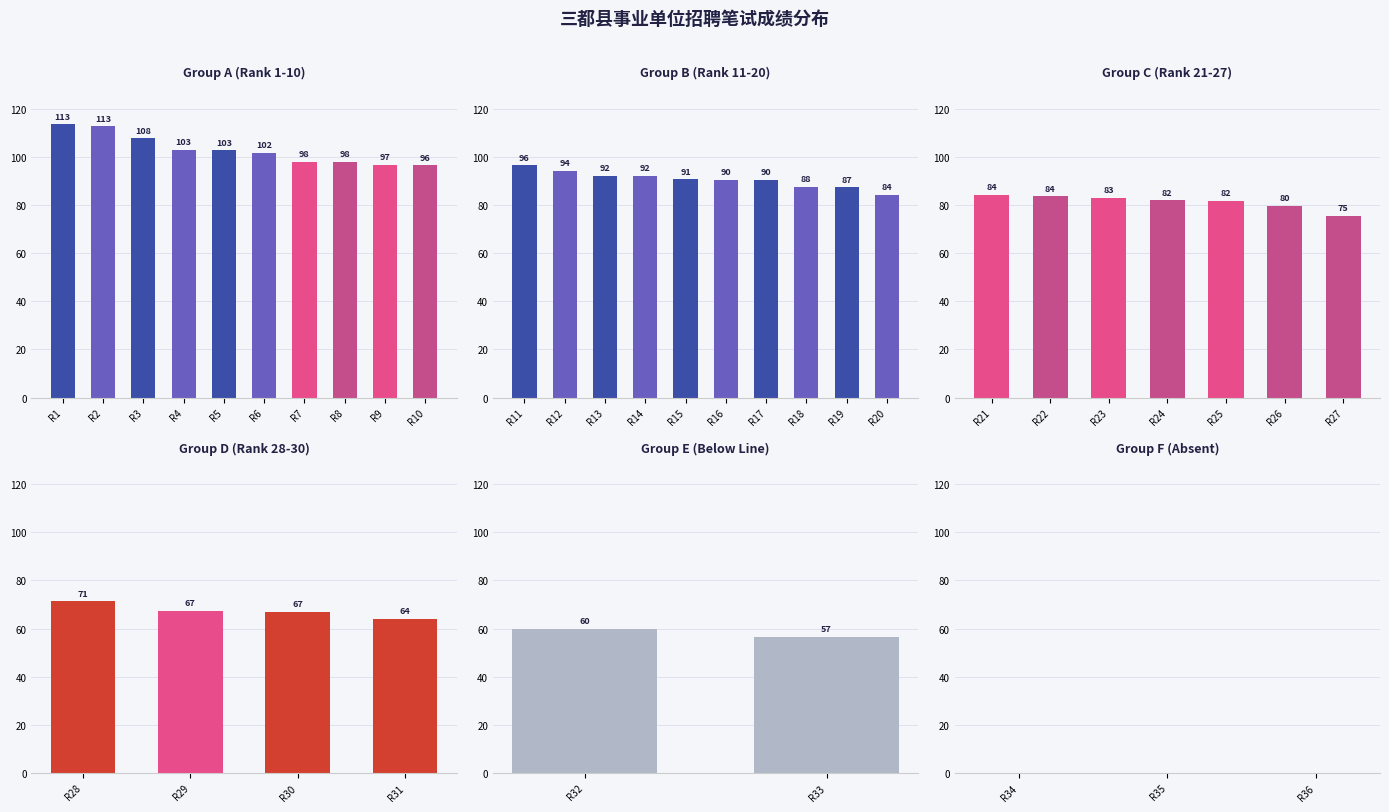

What is the sum of all Top 10 values?

1029.8